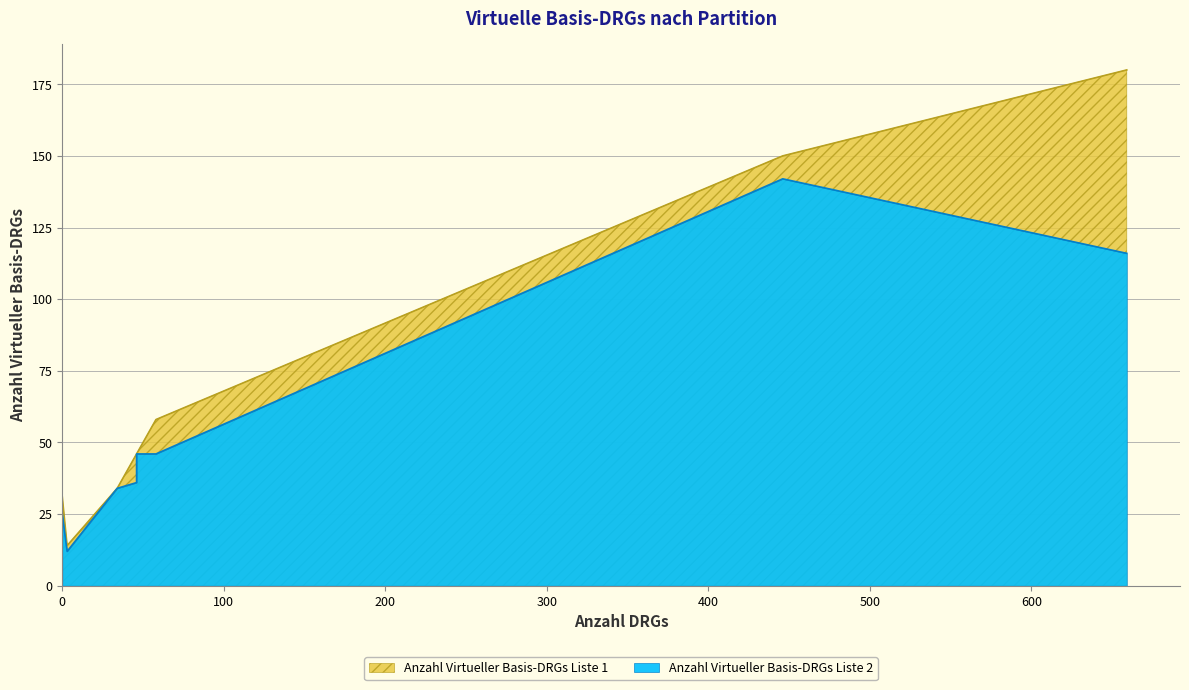

True or false: Anzahl Virtueller Basis-DRGs Liste 1 and Anzahl Virtueller Basis-DRGs Liste 2 cross at least once.

False